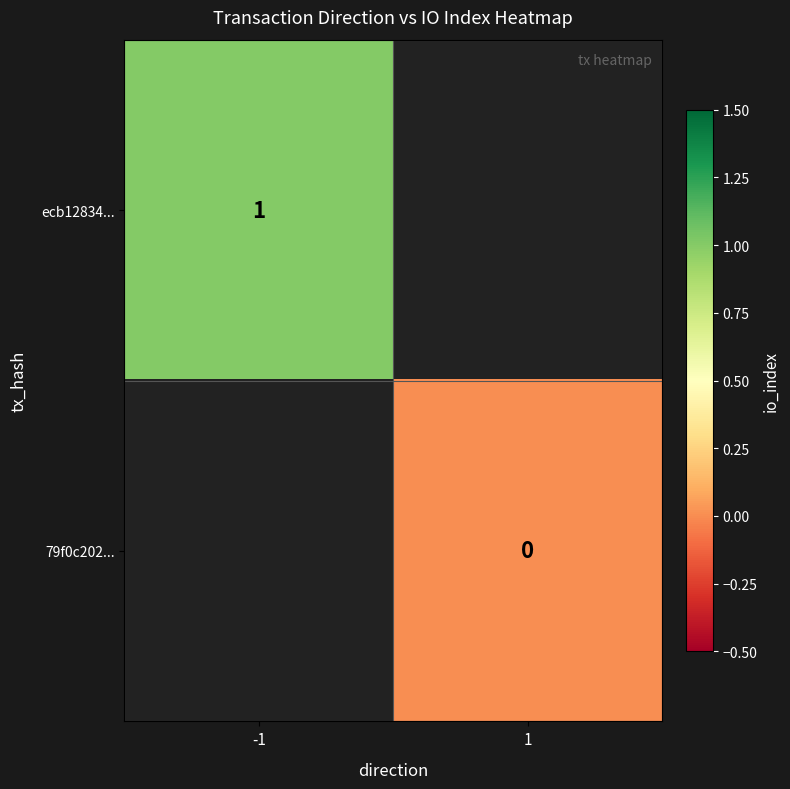

Which series has the largest range (max minus min)?

ecb12834...